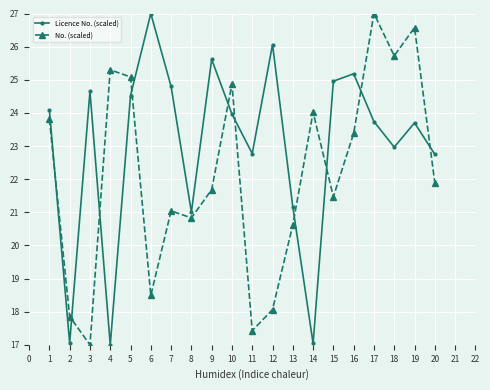

At which category does No. (scaled) reach its first local peak?

4